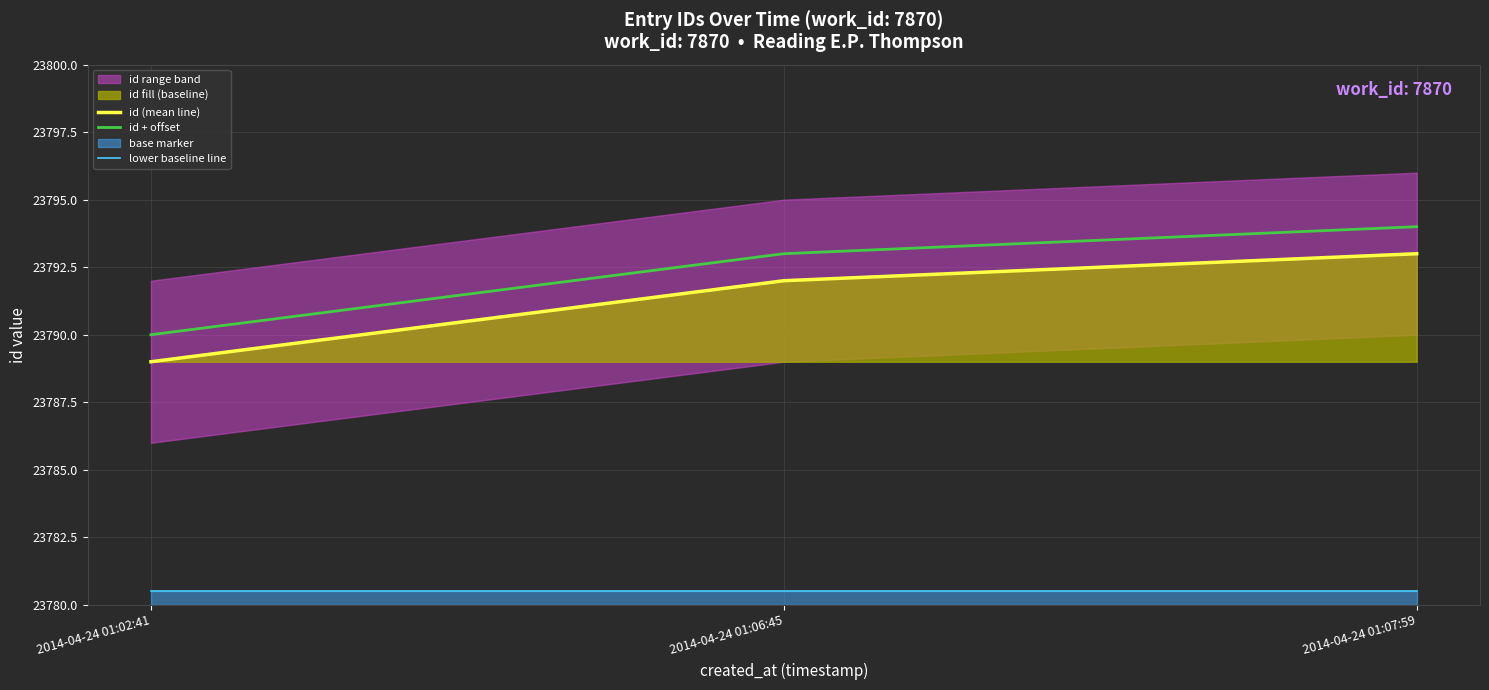

At which label does id + offset reach its peak?

2014-04-24 01:07:59